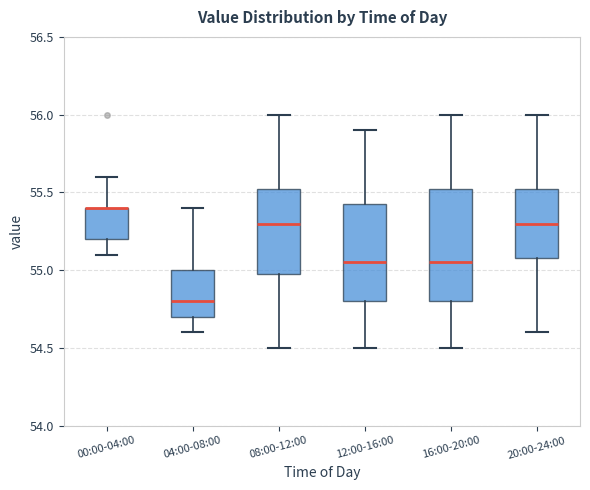

Which box is the tallest, from its lower edge to its upper edge?

16:00-20:00